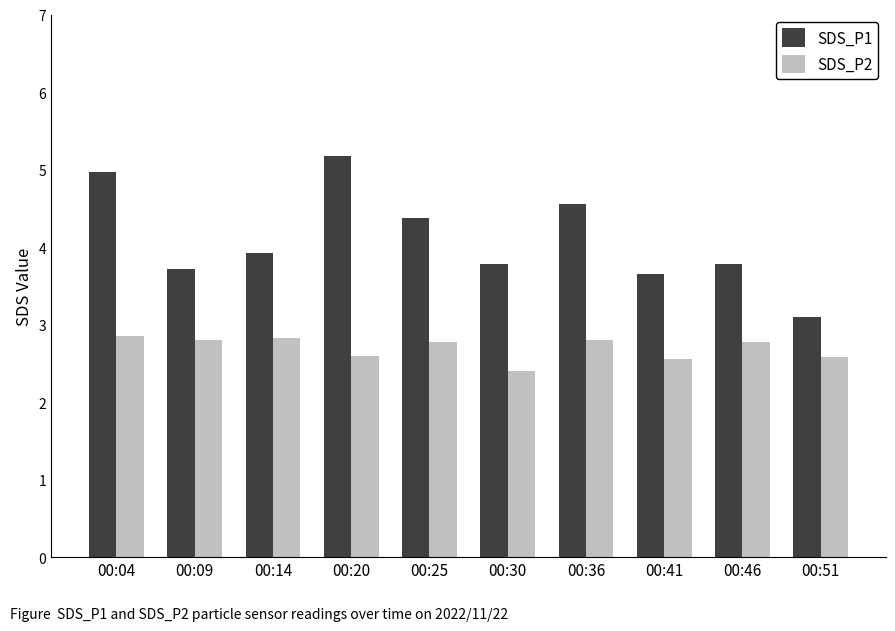

Which series has the largest range (max minus min)?

SDS_P1